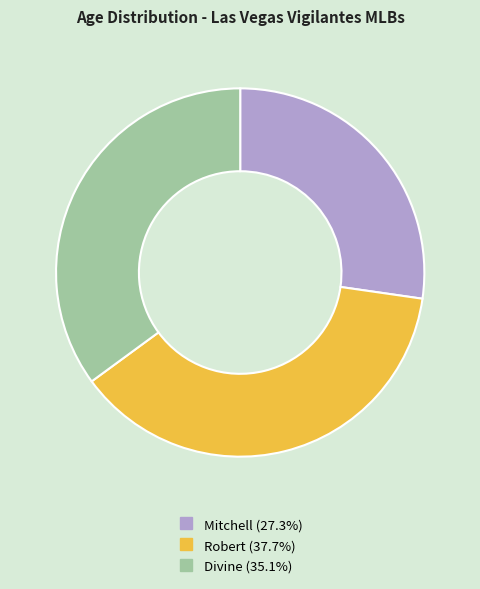

Which has a higher value, Mitchell or Divine?

Divine